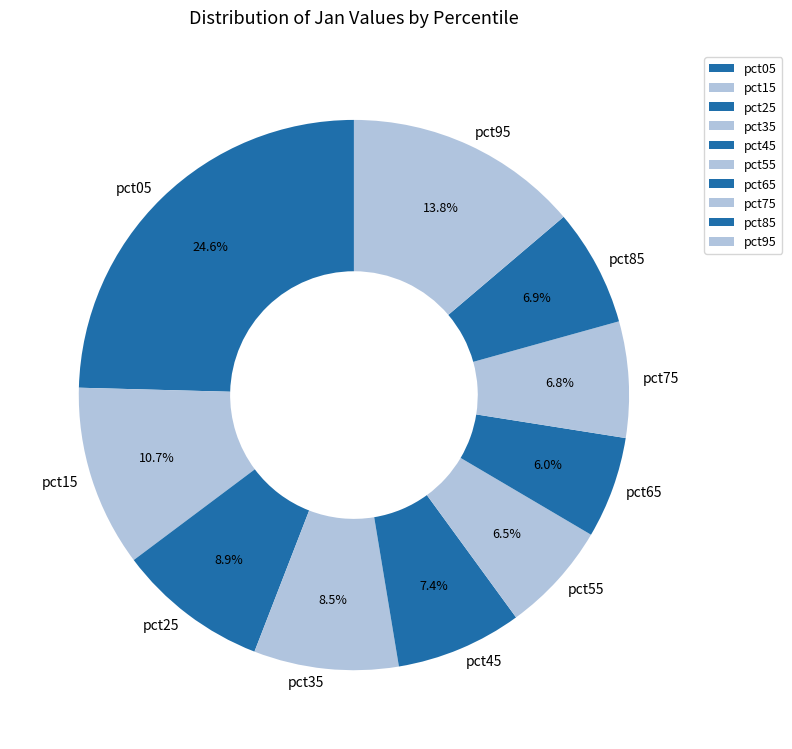

To the nearest percent, what is the difference between the pct15 and pct85 slice percentages?

4%